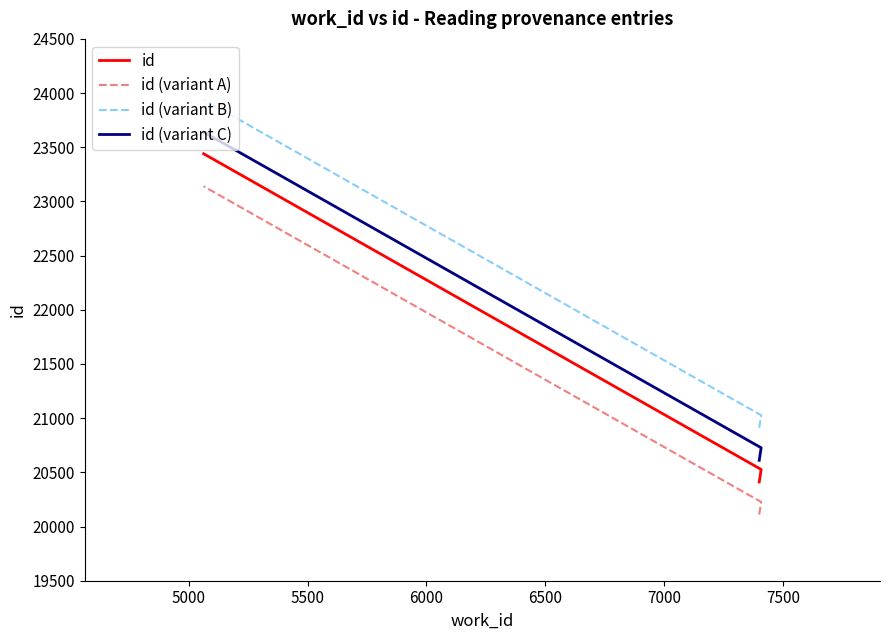

How many categories are shown in the chart?

3